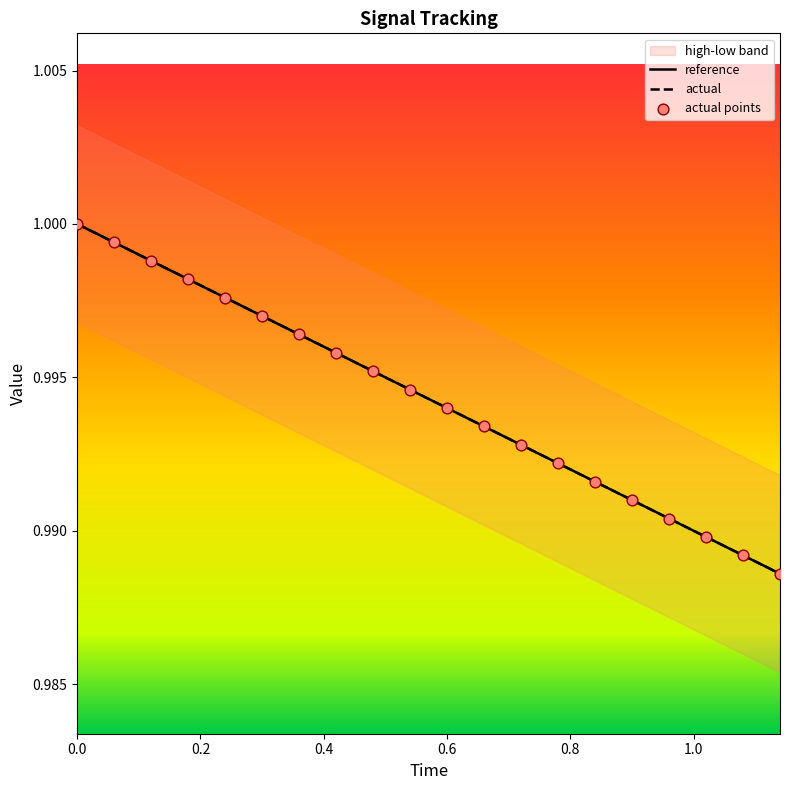

At how many categories does at least one series exceed 0?

20